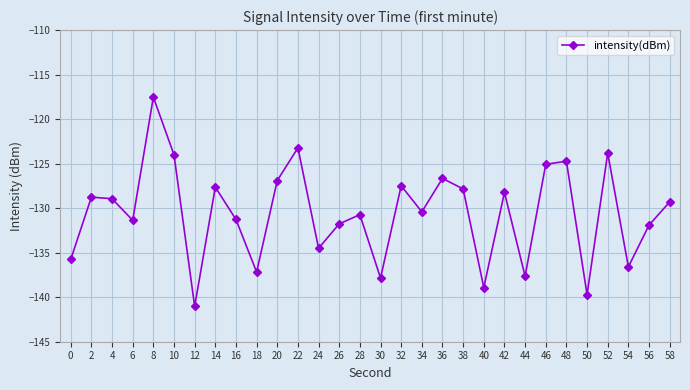

What is the sum of the values at 20 and 38?

-254.7